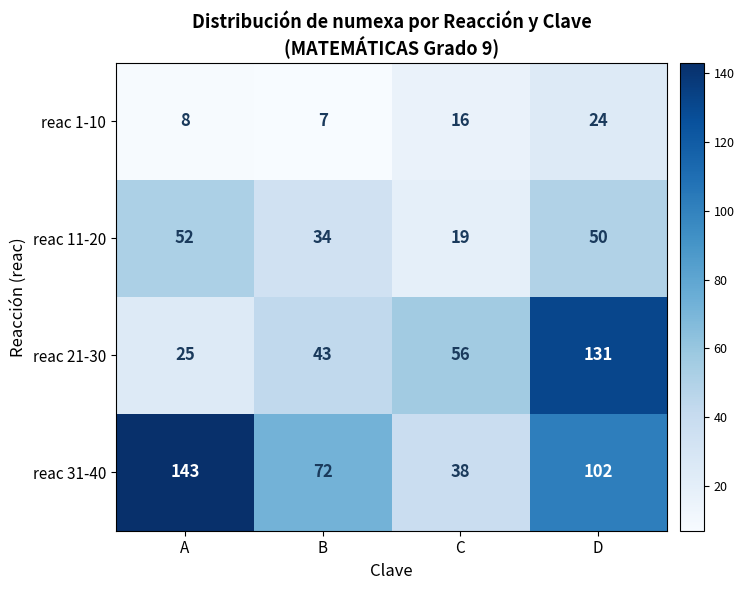

Is it true that reac 1-10 equals 7 at B?

True